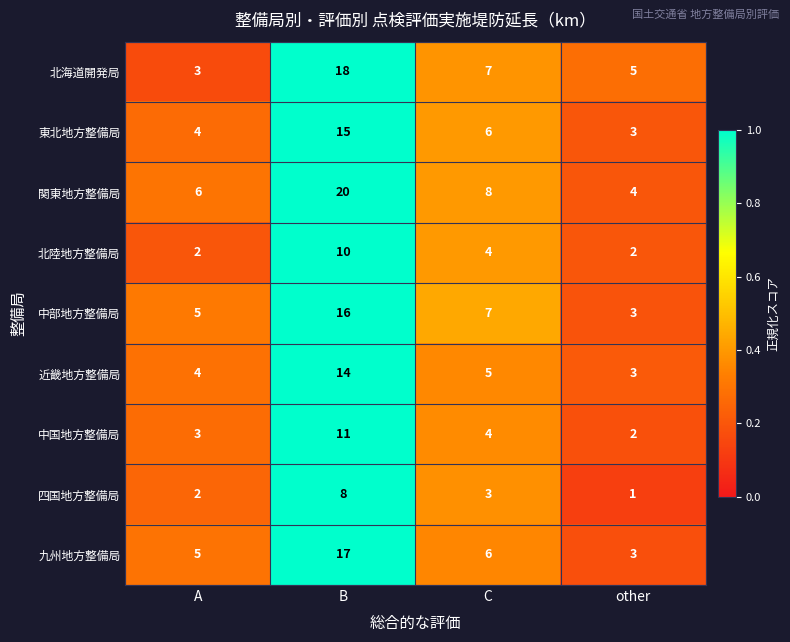

What is the sum of all 近畿地方整備局 values?

26